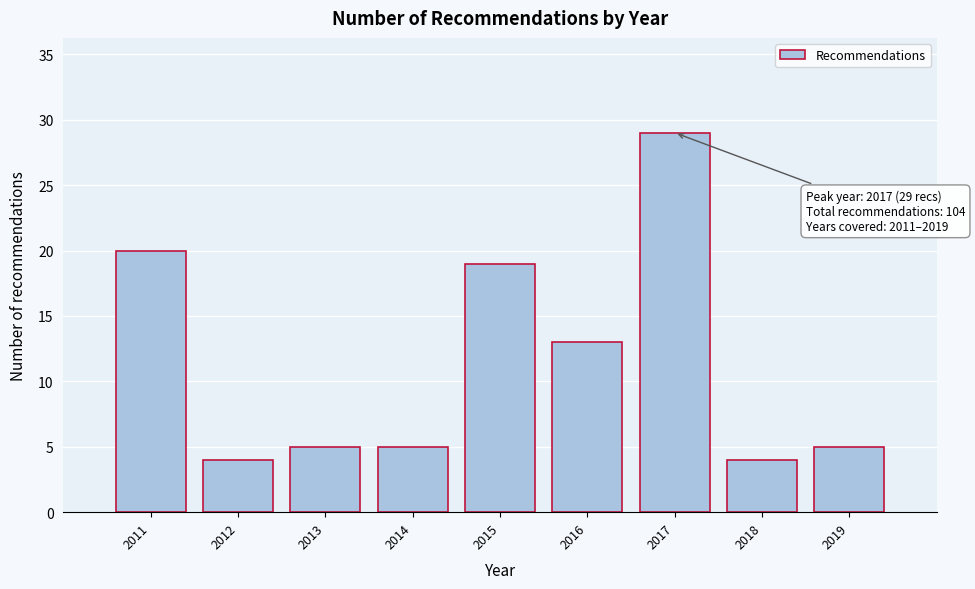

Which range on the x-axis has the tallest bar?

2016.5 to 2017.5